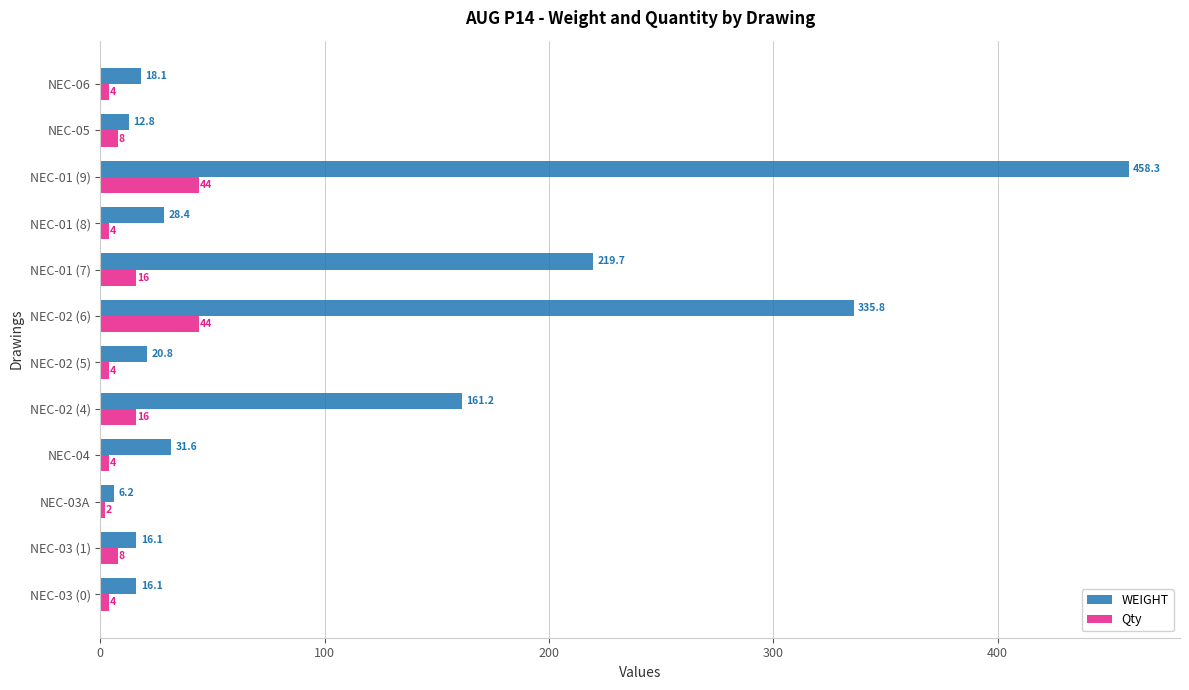

The WEIGHT series shows 12.8 at NEC-05. True or false?

True